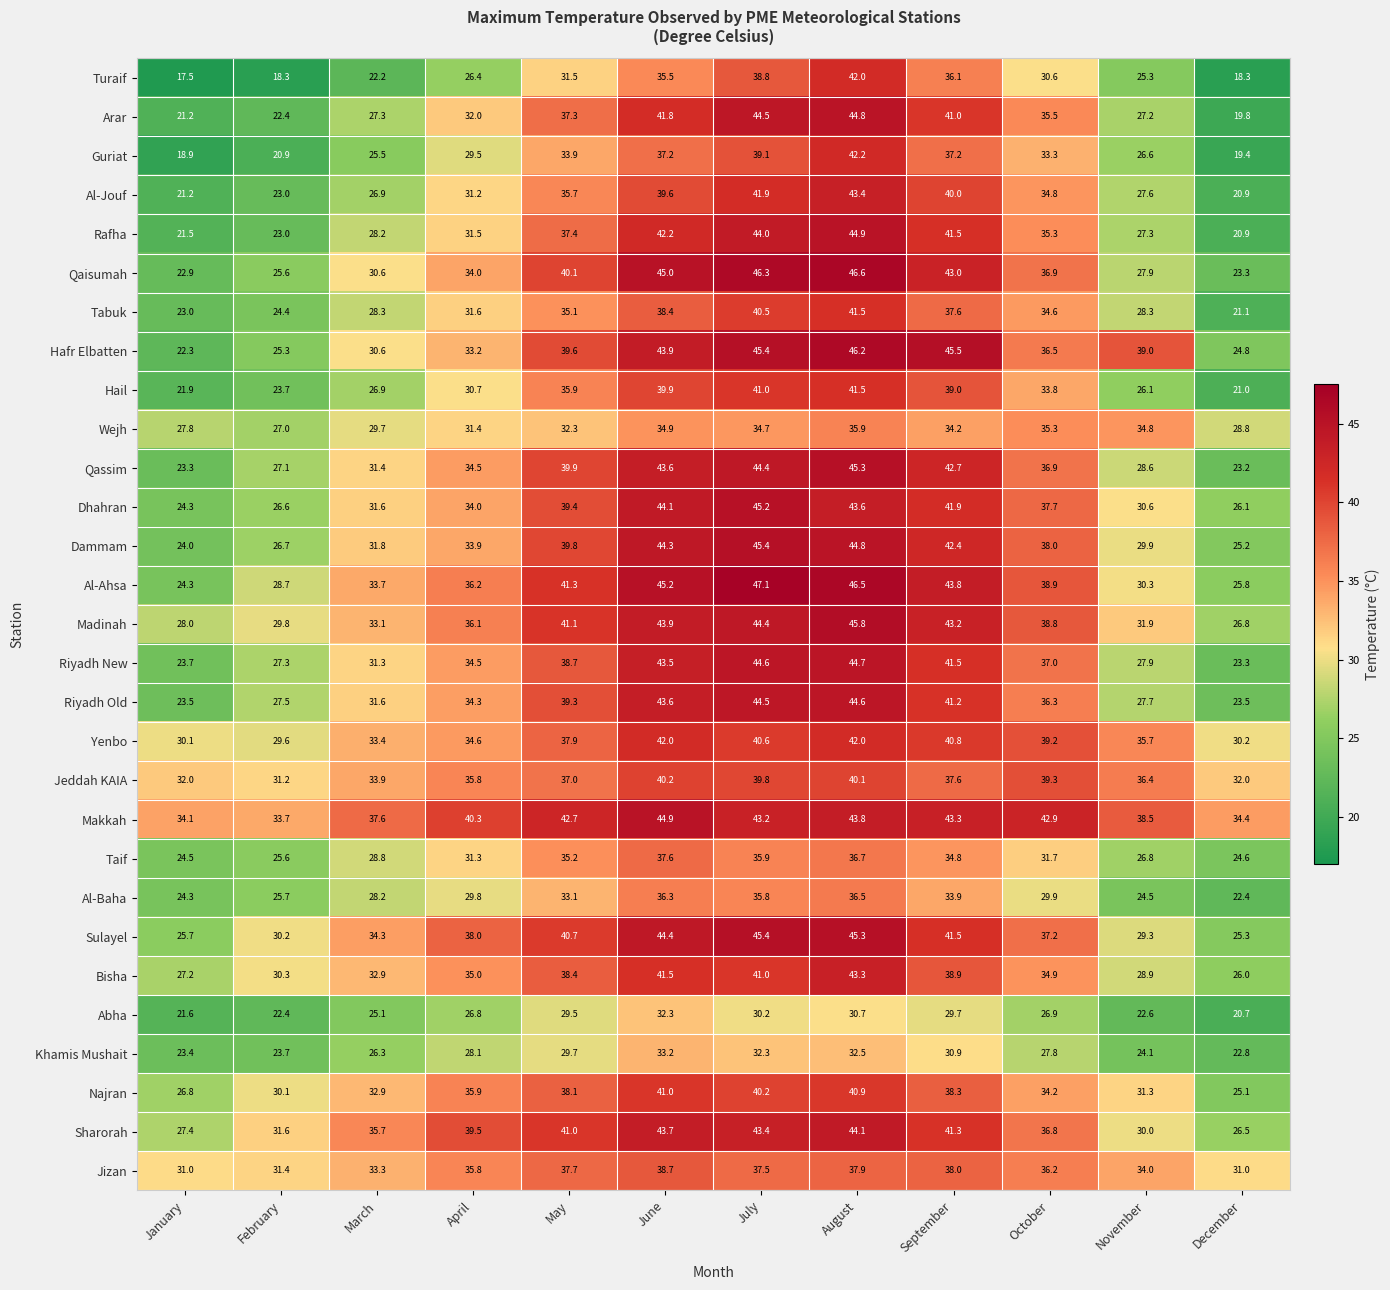

Which category has the lowest value in the Hafr Elbatten series?

January